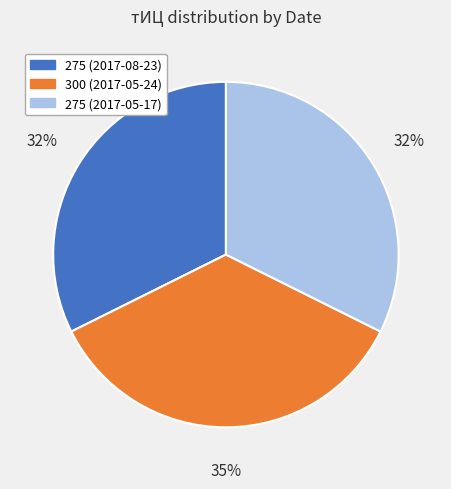

Count the number of slices in the pie.

3